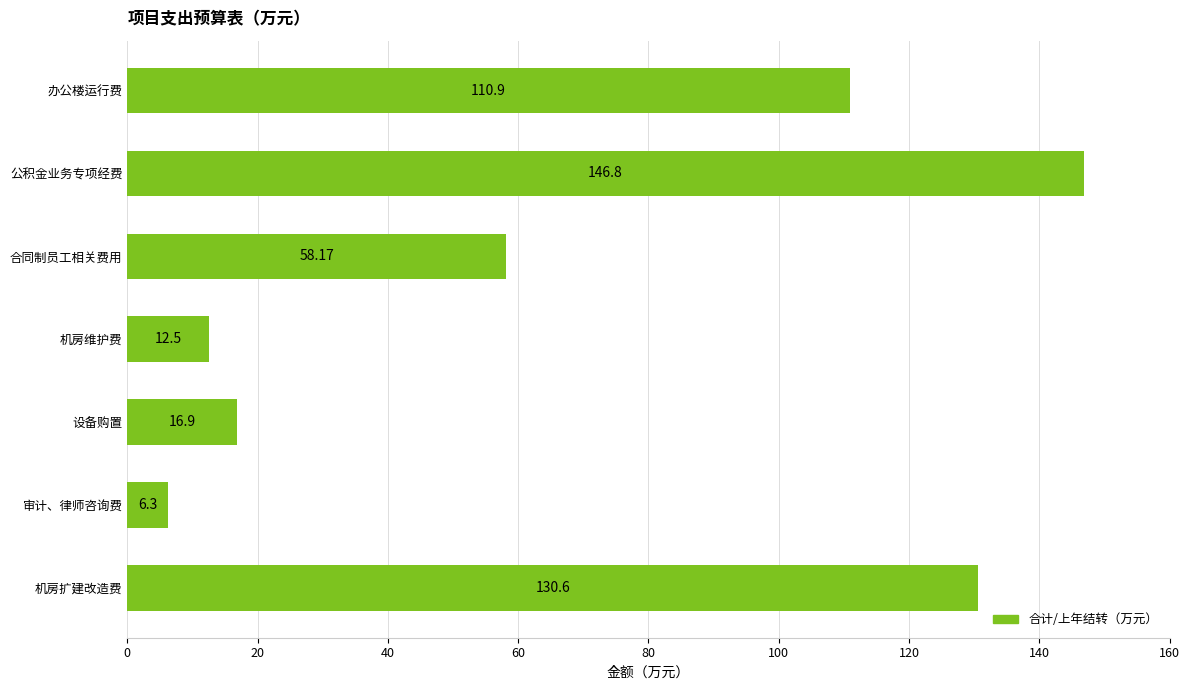

Approximately how many times larger is the value at 机房维护费 compared to 审计、律师咨询费?

2.0